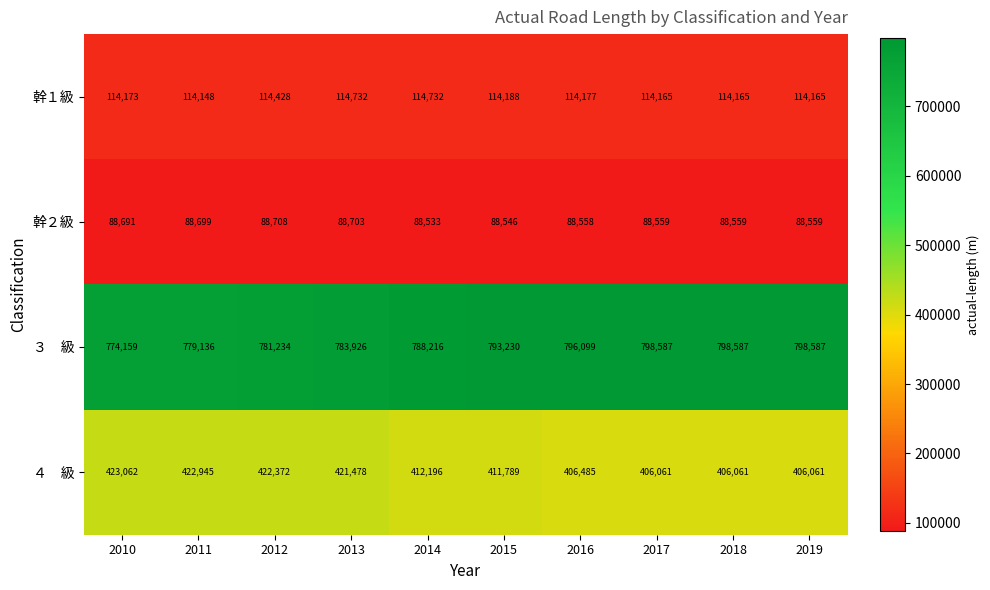

Is it true that 幹１級 equals 176631 at 2010?

False